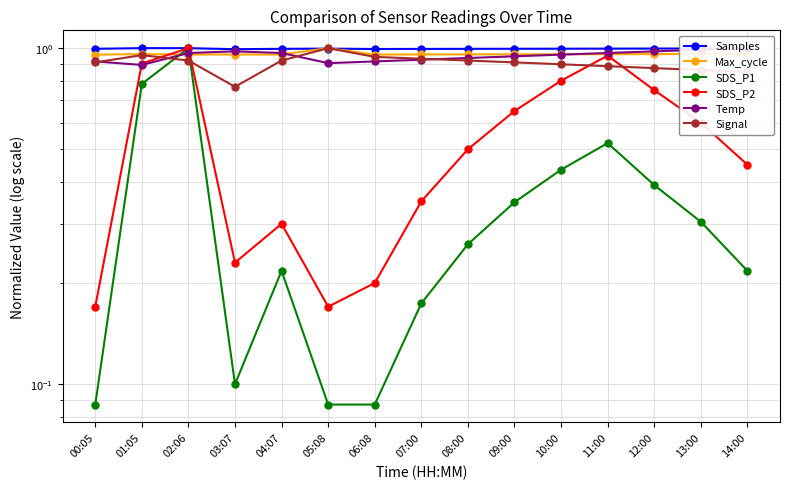

What is the label of the 11th point from the left?

10:00